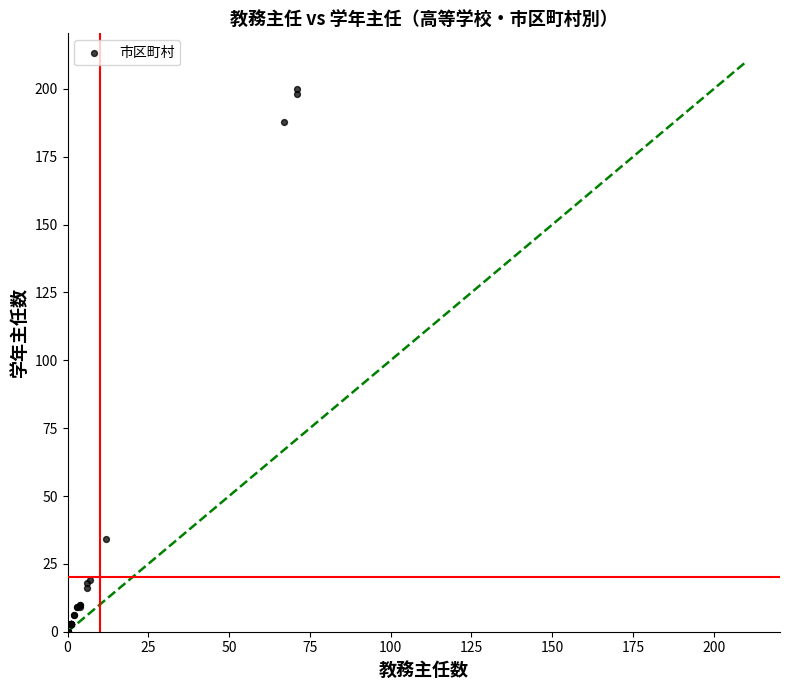

What Y value in the scatter plot is closest to 100?

34